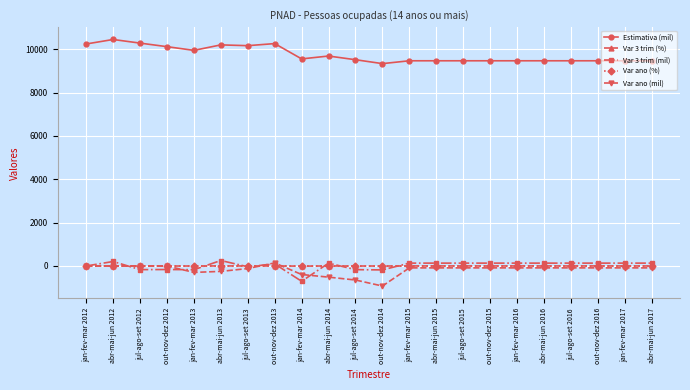

What is the sum of the Var ano (mil) values at abr-mai-jun 2016 and out-nov-dez 2016?

-174.0